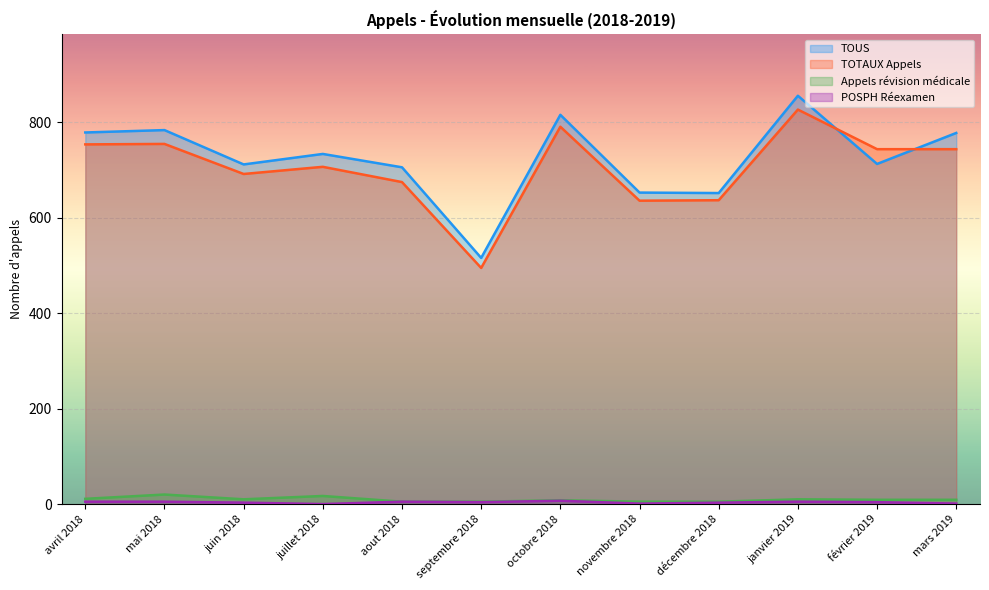

At how many categories does at least one series exceed 366?

12